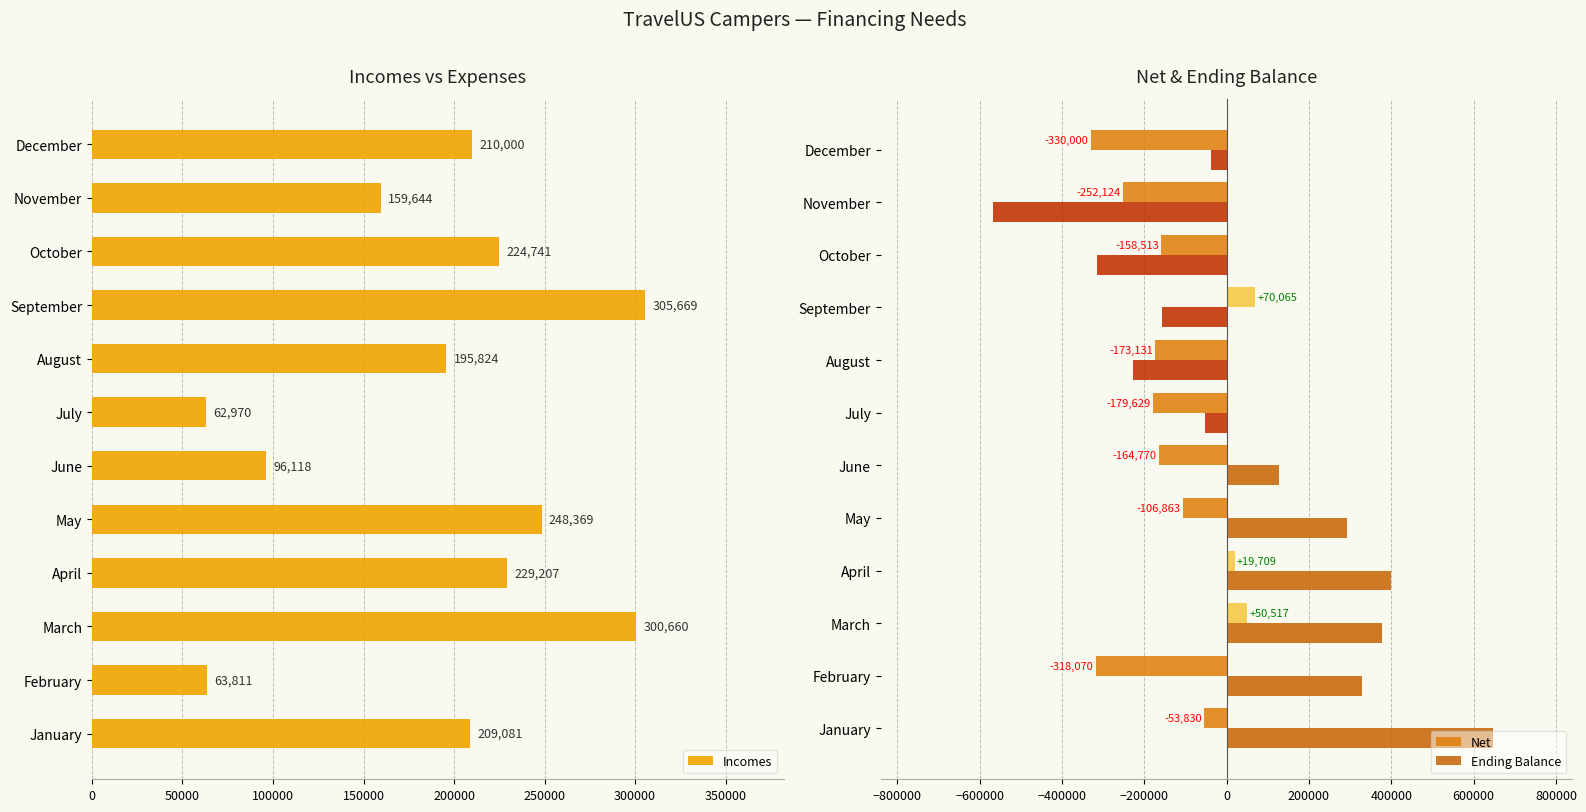

Read the Net value at March.

50517